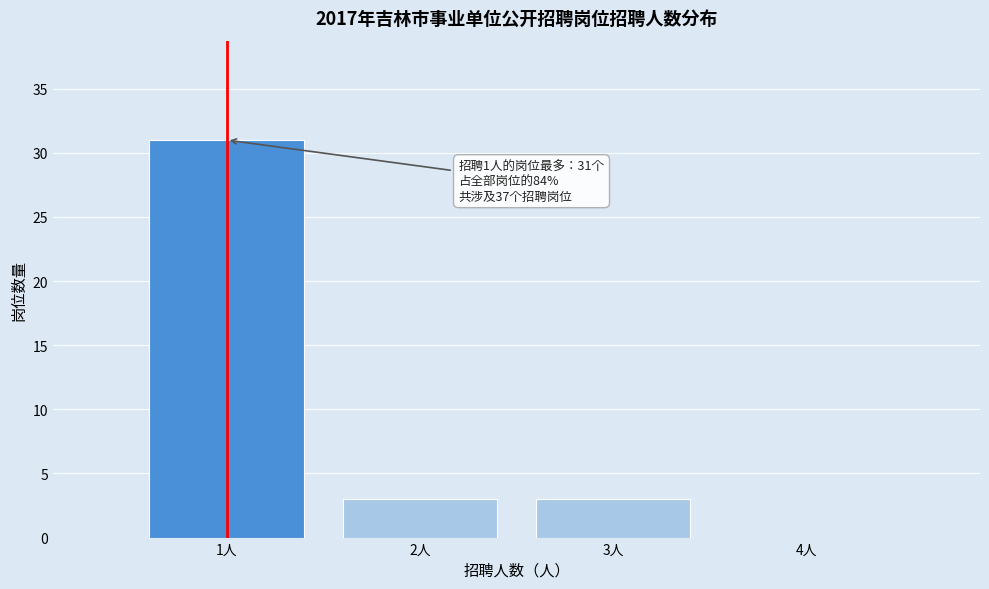

Which range on the x-axis has the tallest bar?

0.5 to 1.5